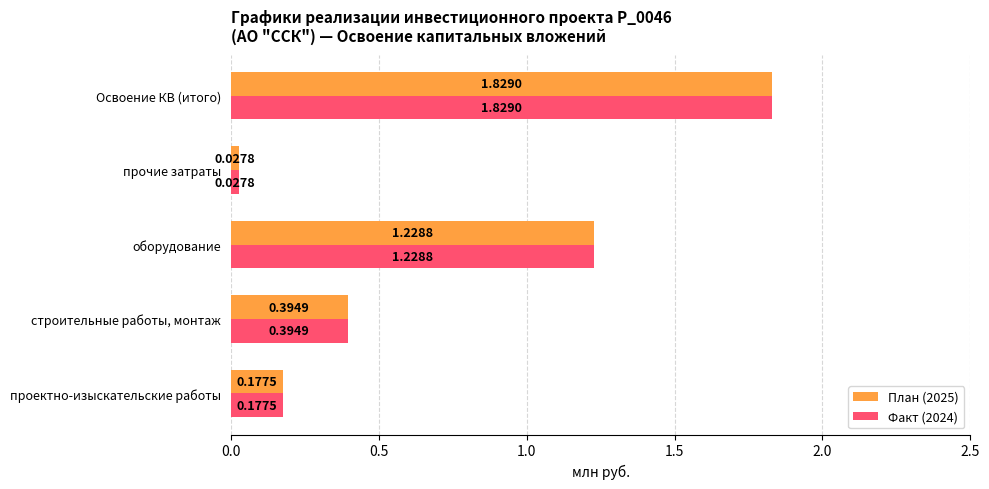

At which category is the sum across all series the highest?

Освоение КВ (итого)